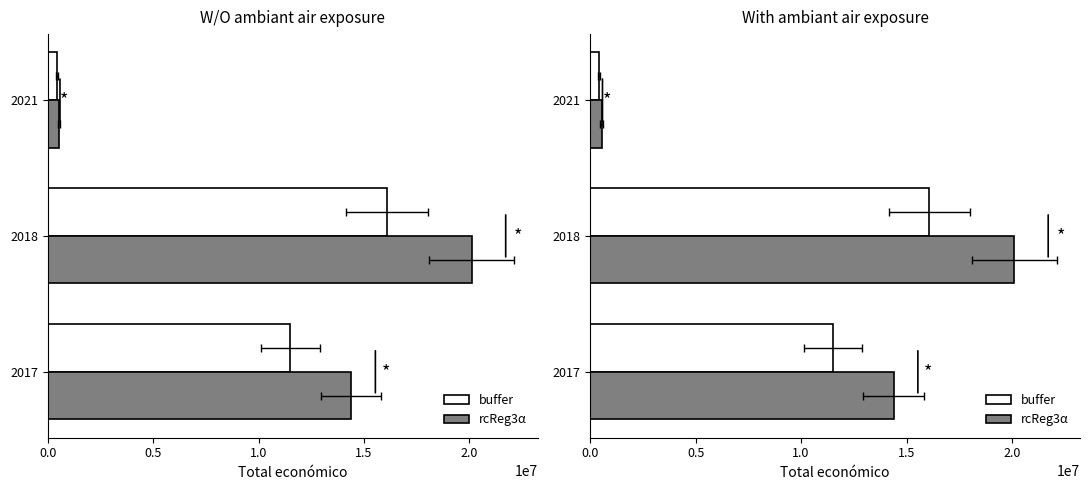

What is the difference between the maximum and second lowest values in the buffer series?

4577629